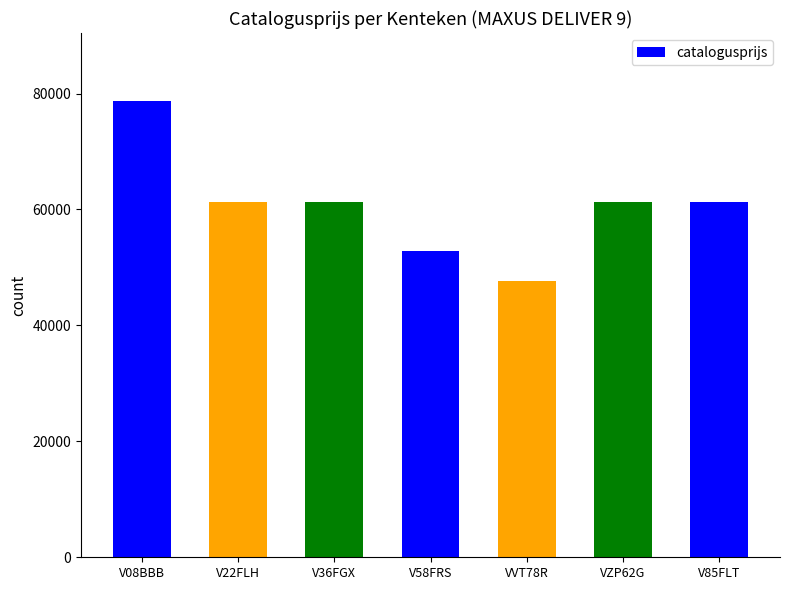

At which label does the data first exceed 61355?

V08BBB